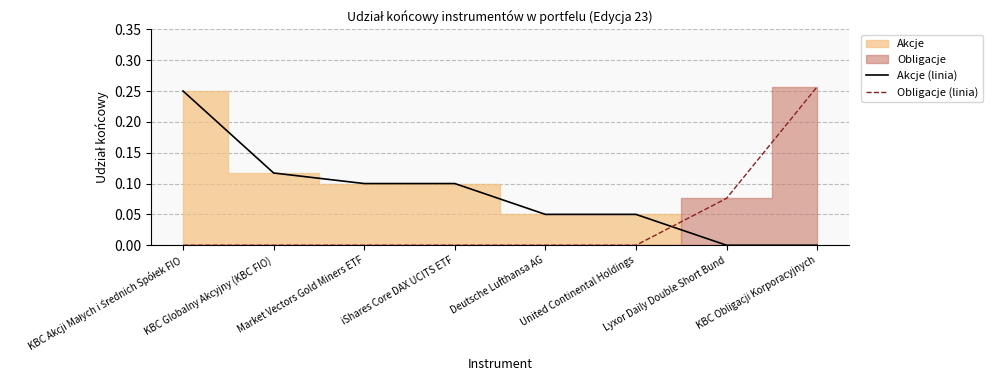

The value of Obligacje (linia) at iShares Core DAX UCITS ETF is 0.0. True or false?

True